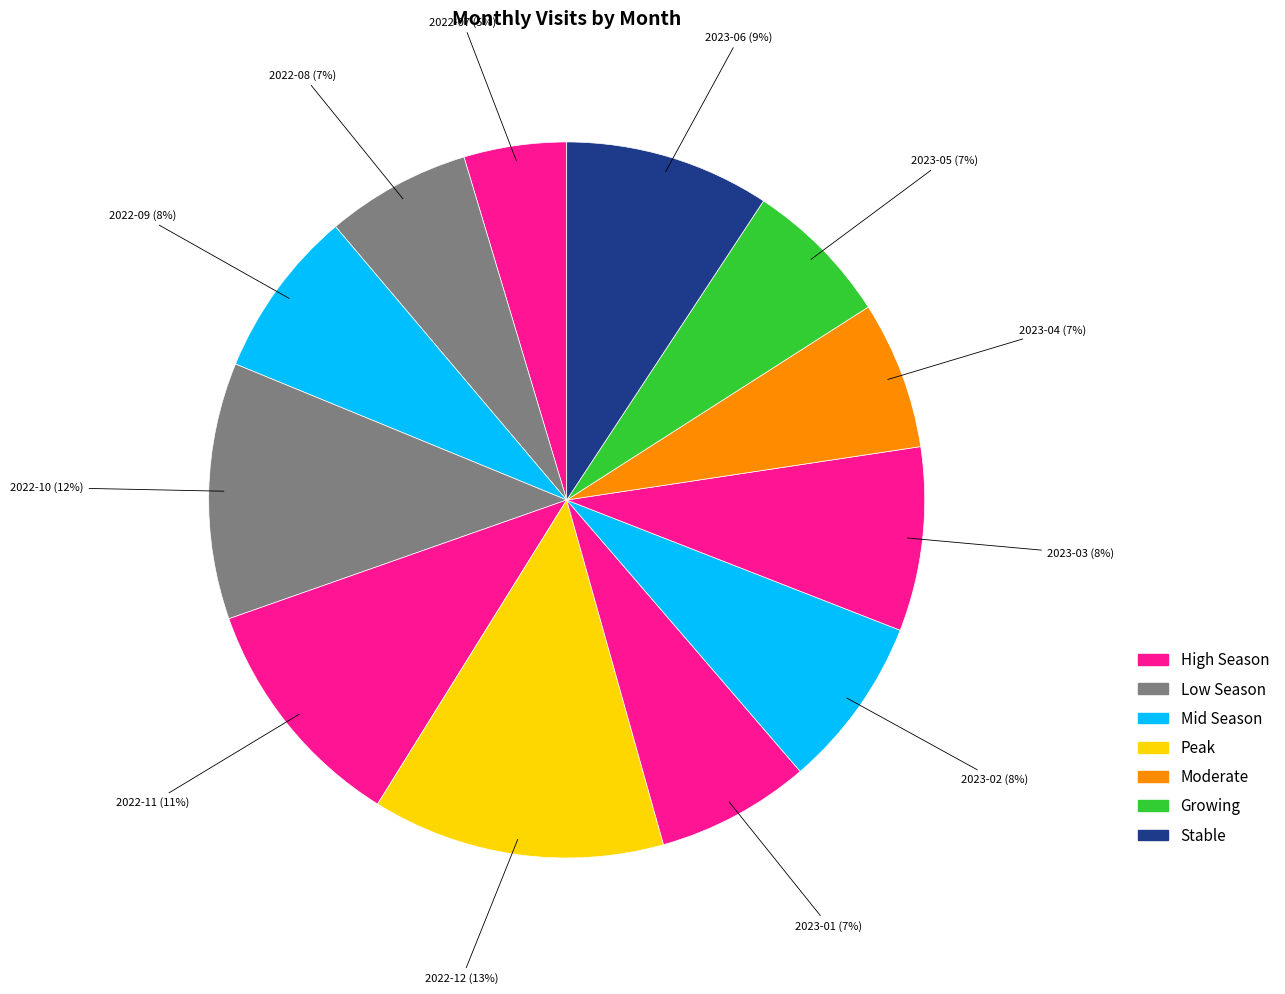

To the nearest percent, what is the difference between the 2023-01 and 2022-07 slice percentages?

2%